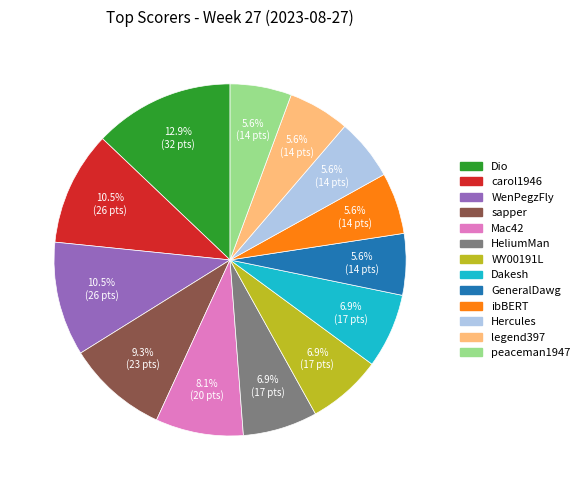

To the nearest percent, what percentage of the pie is ibBERT?

6%